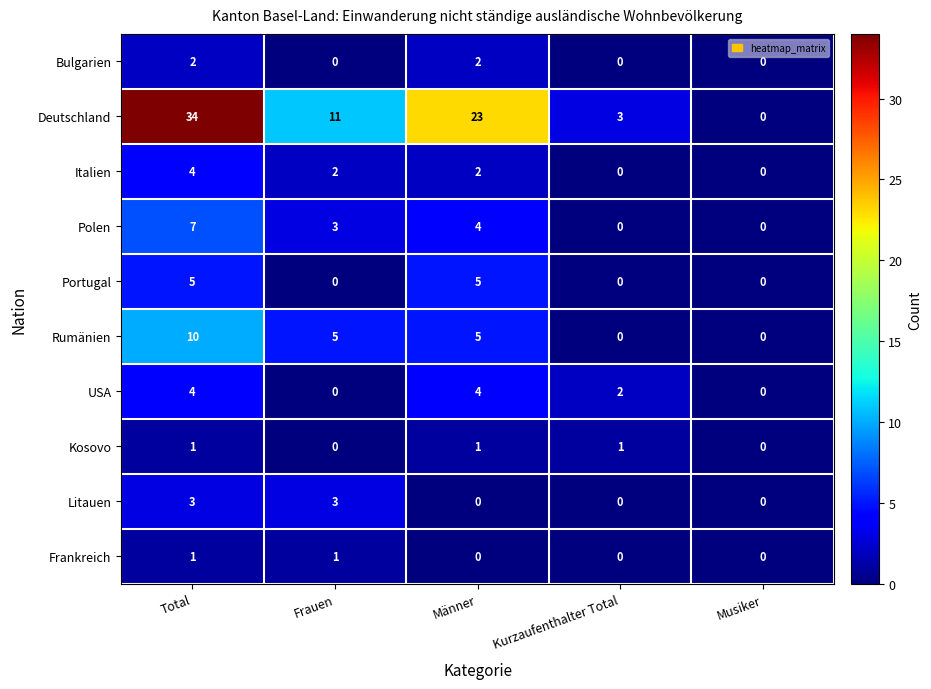

What is the highest value of the Portugal series?

5